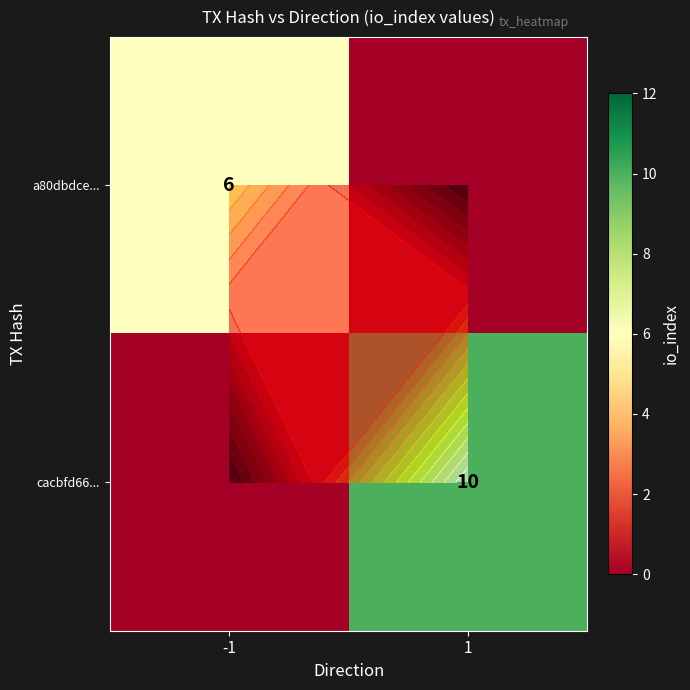

Between -1 and 1, which series saw the biggest shift?

cacbfd66...